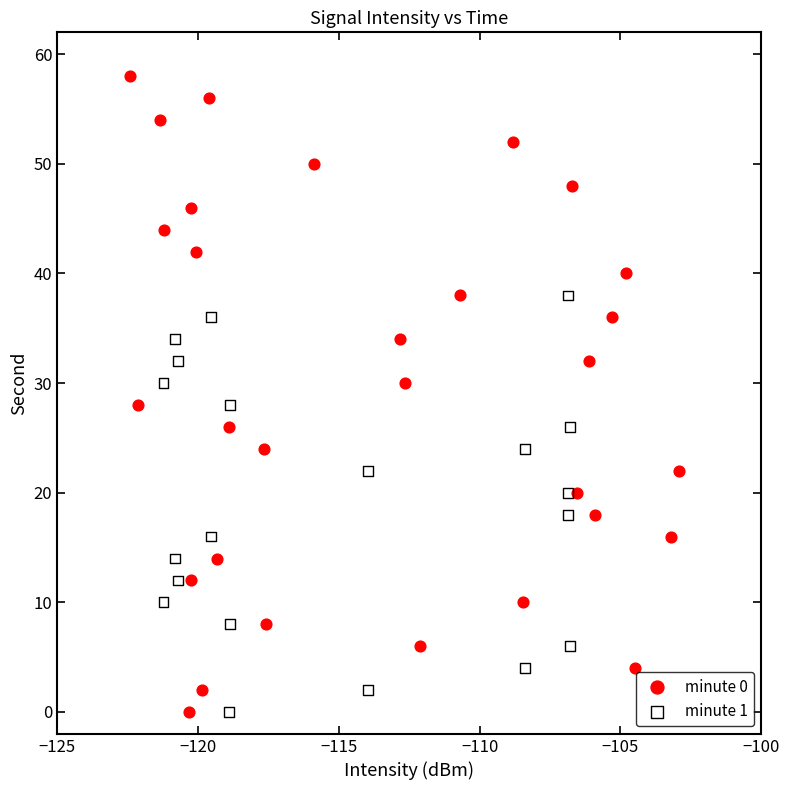

Which series has the widest spread of Y values?

minute 0